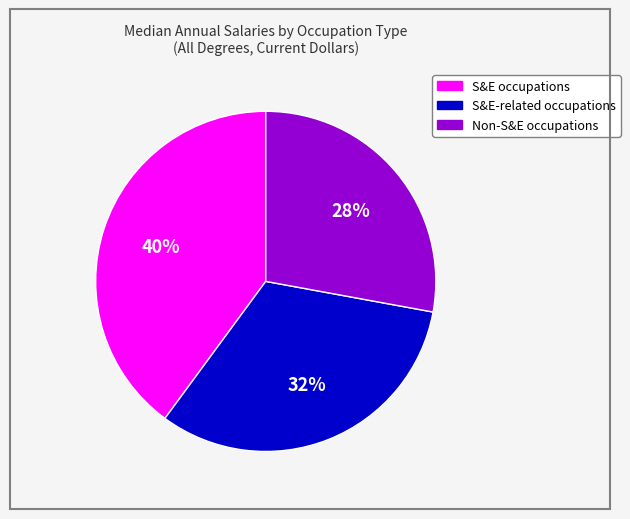

Is it true that S&E-related occupations is 37% of the pie?

False